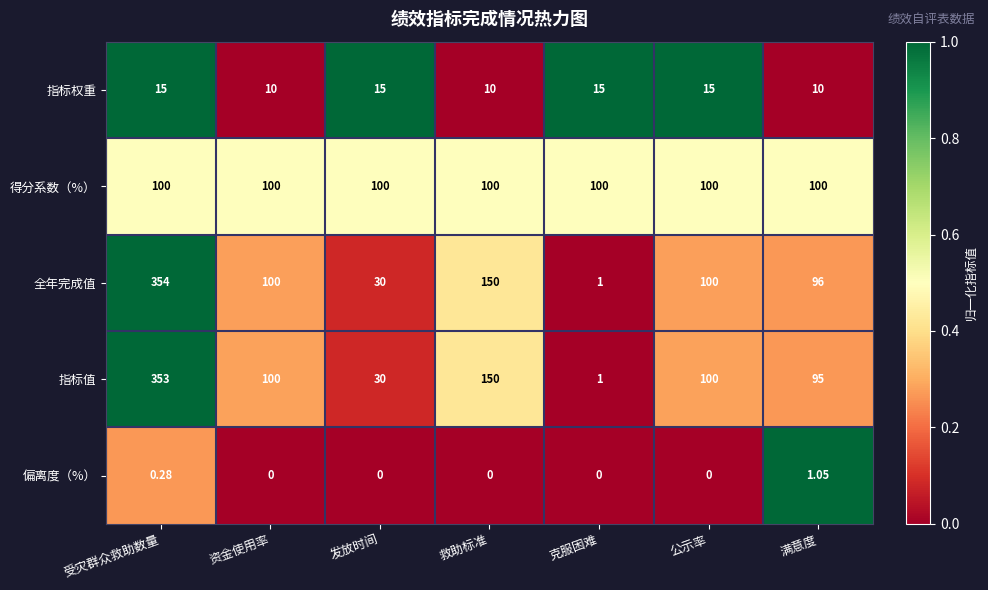

Is the value of 指标权重 at 发放时间 greater than the value of 得分系数（%） at 受灾群众救助数量?

No